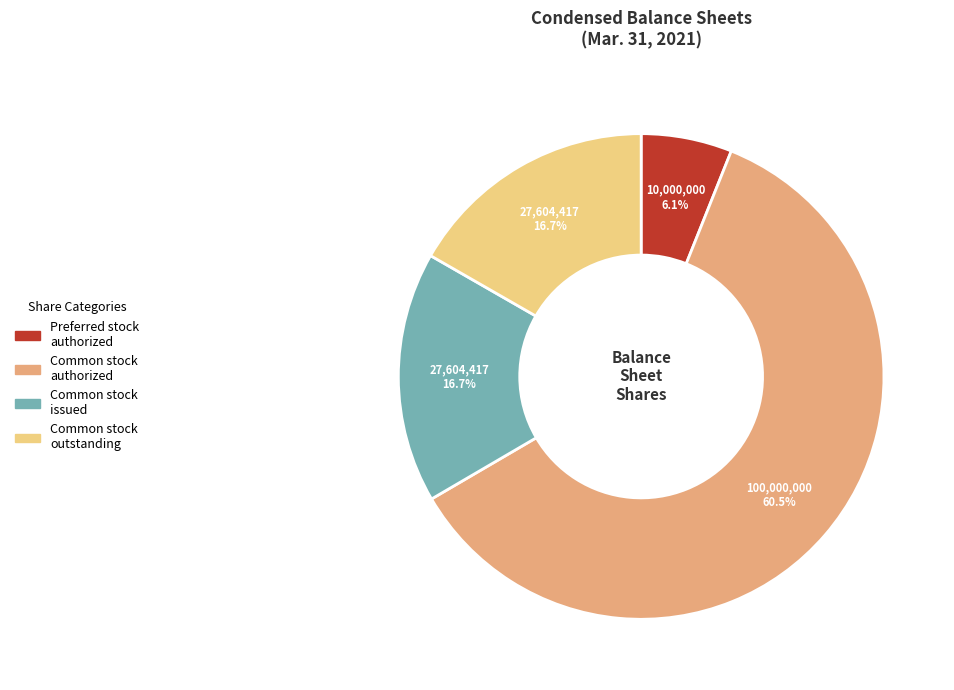

What percentage do Common stock authorized and Common stock issued together represent?

77.2%